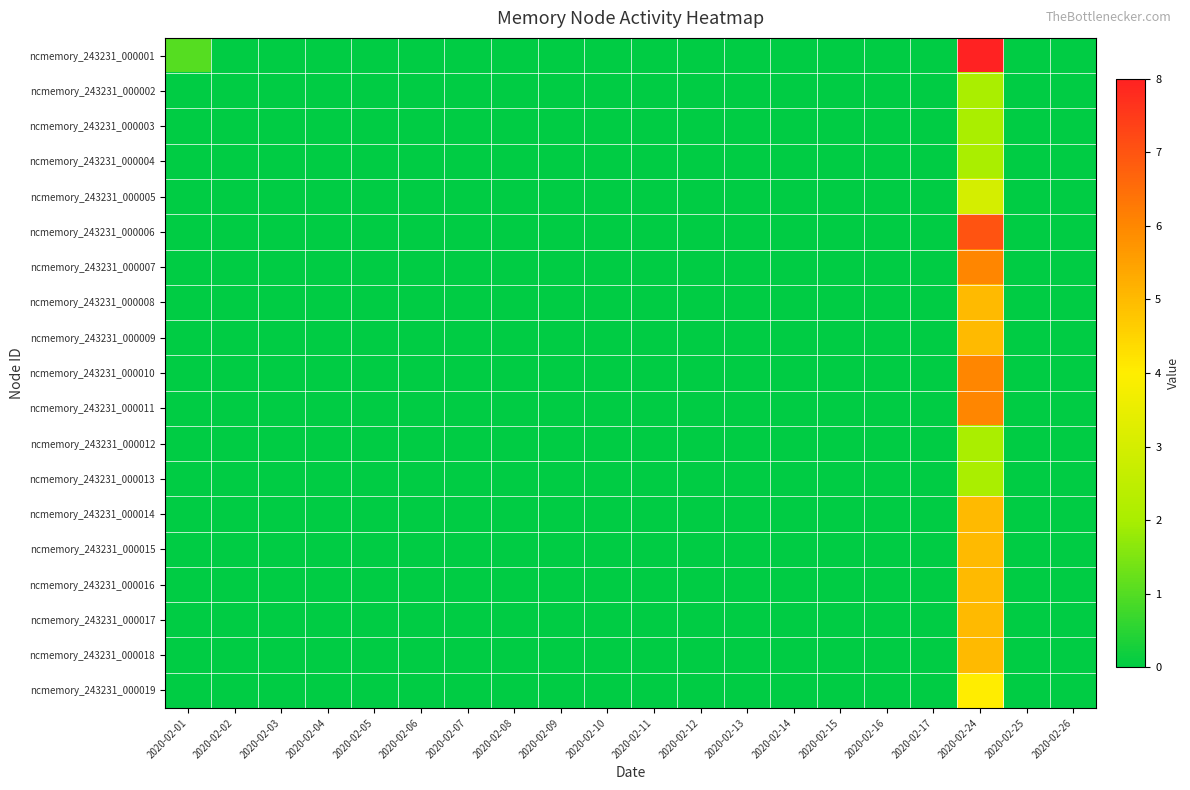

Reading left to right, what are all the values shown in this chart?

ncmemory_243231_000001: 2020-02-01=1	2020-02-02=0	2020-02-03=0	2020-02-04=0	2020-02-05=0	2020-02-06=0	2020-02-07=0	2020-02-08=0	2020-02-09=0	2020-02-10=0	2020-02-11=0	2020-02-12=0	2020-02-13=0	2020-02-14=0	2020-02-15=0	2020-02-16=0	2020-02-17=0	2020-02-24=8	2020-02-25=0	2020-02-26=0
ncmemory_243231_000002: 2020-02-01=0	2020-02-02=0	2020-02-03=0	2020-02-04=0	2020-02-05=0	2020-02-06=0	2020-02-07=0	2020-02-08=0	2020-02-09=0	2020-02-10=0	2020-02-11=0	2020-02-12=0	2020-02-13=0	2020-02-14=0	2020-02-15=0	2020-02-16=0	2020-02-17=0	2020-02-24=2	2020-02-25=0	2020-02-26=0
ncmemory_243231_000003: 2020-02-01=0	2020-02-02=0	2020-02-03=0	2020-02-04=0	2020-02-05=0	2020-02-06=0	2020-02-07=0	2020-02-08=0	2020-02-09=0	2020-02-10=0	2020-02-11=0	2020-02-12=0	2020-02-13=0	2020-02-14=0	2020-02-15=0	2020-02-16=0	2020-02-17=0	2020-02-24=2	2020-02-25=0	2020-02-26=0
ncmemory_243231_000004: 2020-02-01=0	2020-02-02=0	2020-02-03=0	2020-02-04=0	2020-02-05=0	2020-02-06=0	2020-02-07=0	2020-02-08=0	2020-02-09=0	2020-02-10=0	2020-02-11=0	2020-02-12=0	2020-02-13=0	2020-02-14=0	2020-02-15=0	2020-02-16=0	2020-02-17=0	2020-02-24=2	2020-02-25=0	2020-02-26=0
ncmemory_243231_000005: 2020-02-01=0	2020-02-02=0	2020-02-03=0	2020-02-04=0	2020-02-05=0	2020-02-06=0	2020-02-07=0	2020-02-08=0	2020-02-09=0	2020-02-10=0	2020-02-11=0	2020-02-12=0	2020-02-13=0	2020-02-14=0	2020-02-15=0	2020-02-16=0	2020-02-17=0	2020-02-24=3	2020-02-25=0	2020-02-26=0
ncmemory_243231_000006: 2020-02-01=0	2020-02-02=0	2020-02-03=0	2020-02-04=0	2020-02-05=0	2020-02-06=0	2020-02-07=0	2020-02-08=0	2020-02-09=0	2020-02-10=0	2020-02-11=0	2020-02-12=0	2020-02-13=0	2020-02-14=0	2020-02-15=0	2020-02-16=0	2020-02-17=0	2020-02-24=7	2020-02-25=0	2020-02-26=0
ncmemory_243231_000007: 2020-02-01=0	2020-02-02=0	2020-02-03=0	2020-02-04=0	2020-02-05=0	2020-02-06=0	2020-02-07=0	2020-02-08=0	2020-02-09=0	2020-02-10=0	2020-02-11=0	2020-02-12=0	2020-02-13=0	2020-02-14=0	2020-02-15=0	2020-02-16=0	2020-02-17=0	2020-02-24=6	2020-02-25=0	2020-02-26=0
ncmemory_243231_000008: 2020-02-01=0	2020-02-02=0	2020-02-03=0	2020-02-04=0	2020-02-05=0	2020-02-06=0	2020-02-07=0	2020-02-08=0	2020-02-09=0	2020-02-10=0	2020-02-11=0	2020-02-12=0	2020-02-13=0	2020-02-14=0	2020-02-15=0	2020-02-16=0	2020-02-17=0	2020-02-24=5	2020-02-25=0	2020-02-26=0
ncmemory_243231_000009: 2020-02-01=0	2020-02-02=0	2020-02-03=0	2020-02-04=0	2020-02-05=0	2020-02-06=0	2020-02-07=0	2020-02-08=0	2020-02-09=0	2020-02-10=0	2020-02-11=0	2020-02-12=0	2020-02-13=0	2020-02-14=0	2020-02-15=0	2020-02-16=0	2020-02-17=0	2020-02-24=5	2020-02-25=0	2020-02-26=0
ncmemory_243231_000010: 2020-02-01=0	2020-02-02=0	2020-02-03=0	2020-02-04=0	2020-02-05=0	2020-02-06=0	2020-02-07=0	2020-02-08=0	2020-02-09=0	2020-02-10=0	2020-02-11=0	2020-02-12=0	2020-02-13=0	2020-02-14=0	2020-02-15=0	2020-02-16=0	2020-02-17=0	2020-02-24=6	2020-02-25=0	2020-02-26=0
ncmemory_243231_000011: 2020-02-01=0	2020-02-02=0	2020-02-03=0	2020-02-04=0	2020-02-05=0	2020-02-06=0	2020-02-07=0	2020-02-08=0	2020-02-09=0	2020-02-10=0	2020-02-11=0	2020-02-12=0	2020-02-13=0	2020-02-14=0	2020-02-15=0	2020-02-16=0	2020-02-17=0	2020-02-24=6	2020-02-25=0	2020-02-26=0
ncmemory_243231_000012: 2020-02-01=0	2020-02-02=0	2020-02-03=0	2020-02-04=0	2020-02-05=0	2020-02-06=0	2020-02-07=0	2020-02-08=0	2020-02-09=0	2020-02-10=0	2020-02-11=0	2020-02-12=0	2020-02-13=0	2020-02-14=0	2020-02-15=0	2020-02-16=0	2020-02-17=0	2020-02-24=2	2020-02-25=0	2020-02-26=0
ncmemory_243231_000013: 2020-02-01=0	2020-02-02=0	2020-02-03=0	2020-02-04=0	2020-02-05=0	2020-02-06=0	2020-02-07=0	2020-02-08=0	2020-02-09=0	2020-02-10=0	2020-02-11=0	2020-02-12=0	2020-02-13=0	2020-02-14=0	2020-02-15=0	2020-02-16=0	2020-02-17=0	2020-02-24=2	2020-02-25=0	2020-02-26=0
ncmemory_243231_000014: 2020-02-01=0	2020-02-02=0	2020-02-03=0	2020-02-04=0	2020-02-05=0	2020-02-06=0	2020-02-07=0	2020-02-08=0	2020-02-09=0	2020-02-10=0	2020-02-11=0	2020-02-12=0	2020-02-13=0	2020-02-14=0	2020-02-15=0	2020-02-16=0	2020-02-17=0	2020-02-24=5	2020-02-25=0	2020-02-26=0
ncmemory_243231_000015: 2020-02-01=0	2020-02-02=0	2020-02-03=0	2020-02-04=0	2020-02-05=0	2020-02-06=0	2020-02-07=0	2020-02-08=0	2020-02-09=0	2020-02-10=0	2020-02-11=0	2020-02-12=0	2020-02-13=0	2020-02-14=0	2020-02-15=0	2020-02-16=0	2020-02-17=0	2020-02-24=5	2020-02-25=0	2020-02-26=0
ncmemory_243231_000016: 2020-02-01=0	2020-02-02=0	2020-02-03=0	2020-02-04=0	2020-02-05=0	2020-02-06=0	2020-02-07=0	2020-02-08=0	2020-02-09=0	2020-02-10=0	2020-02-11=0	2020-02-12=0	2020-02-13=0	2020-02-14=0	2020-02-15=0	2020-02-16=0	2020-02-17=0	2020-02-24=5	2020-02-25=0	2020-02-26=0
ncmemory_243231_000017: 2020-02-01=0	2020-02-02=0	2020-02-03=0	2020-02-04=0	2020-02-05=0	2020-02-06=0	2020-02-07=0	2020-02-08=0	2020-02-09=0	2020-02-10=0	2020-02-11=0	2020-02-12=0	2020-02-13=0	2020-02-14=0	2020-02-15=0	2020-02-16=0	2020-02-17=0	2020-02-24=5	2020-02-25=0	2020-02-26=0
ncmemory_243231_000018: 2020-02-01=0	2020-02-02=0	2020-02-03=0	2020-02-04=0	2020-02-05=0	2020-02-06=0	2020-02-07=0	2020-02-08=0	2020-02-09=0	2020-02-10=0	2020-02-11=0	2020-02-12=0	2020-02-13=0	2020-02-14=0	2020-02-15=0	2020-02-16=0	2020-02-17=0	2020-02-24=5	2020-02-25=0	2020-02-26=0
ncmemory_243231_000019: 2020-02-01=0	2020-02-02=0	2020-02-03=0	2020-02-04=0	2020-02-05=0	2020-02-06=0	2020-02-07=0	2020-02-08=0	2020-02-09=0	2020-02-10=0	2020-02-11=0	2020-02-12=0	2020-02-13=0	2020-02-14=0	2020-02-15=0	2020-02-16=0	2020-02-17=0	2020-02-24=4	2020-02-25=0	2020-02-26=0